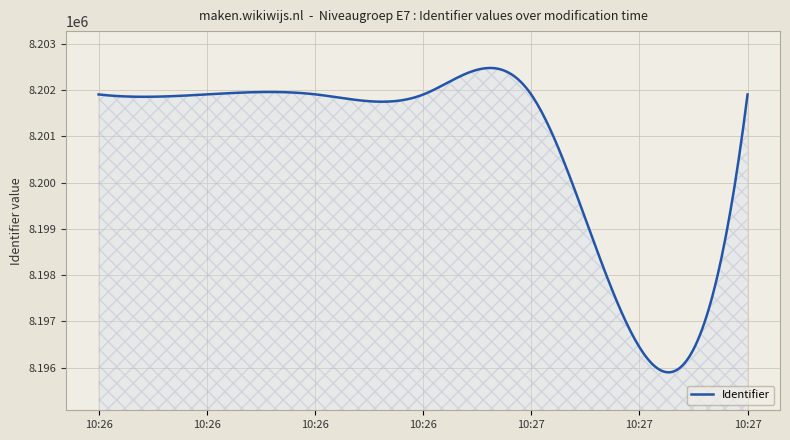

What is the difference between the maximum and minimum values?

6583.0